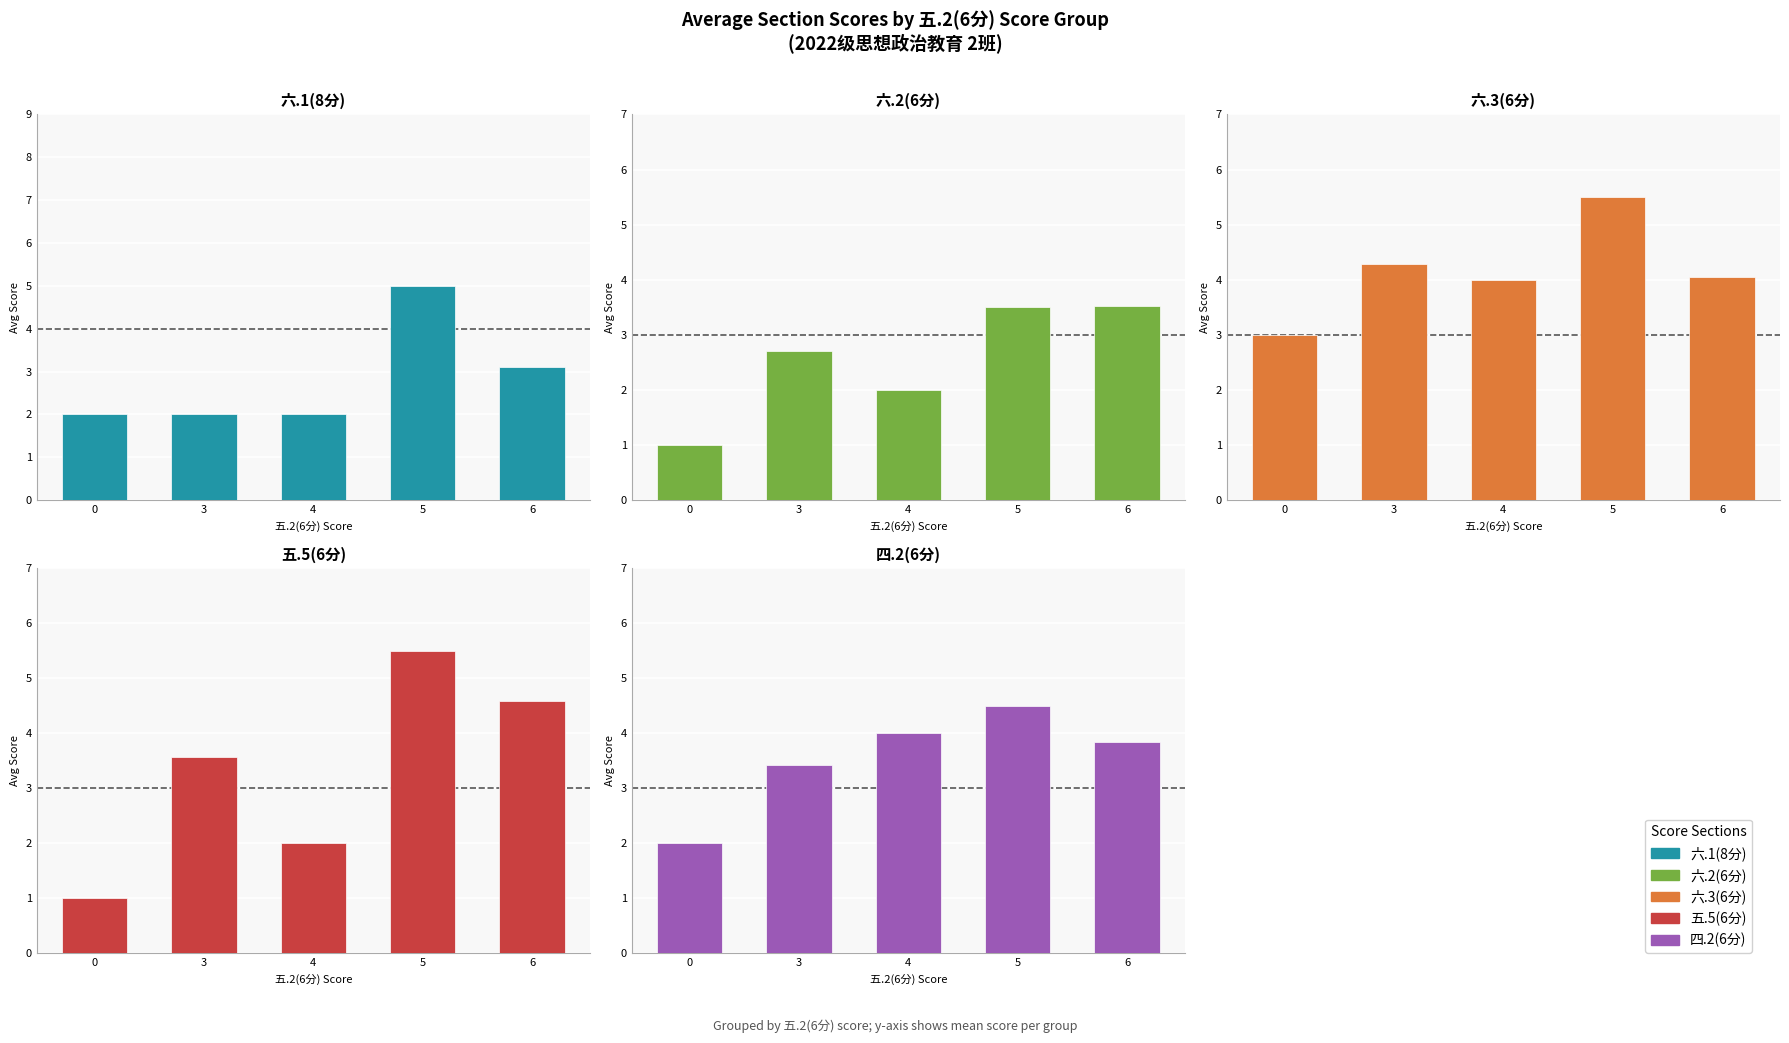

Between 6 and 0, which is larger?

6